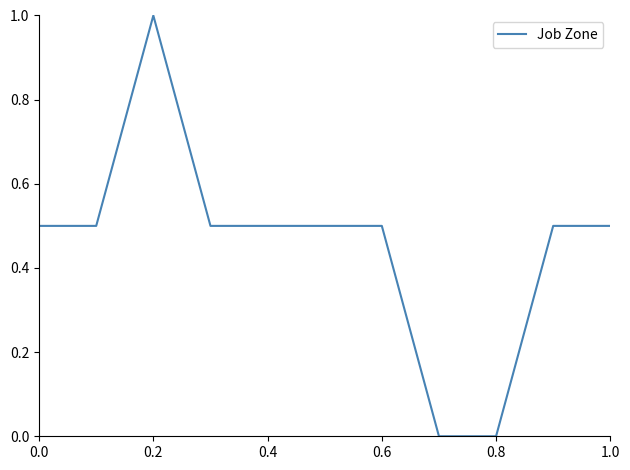

What is the difference between the maximum and minimum values?

1.0